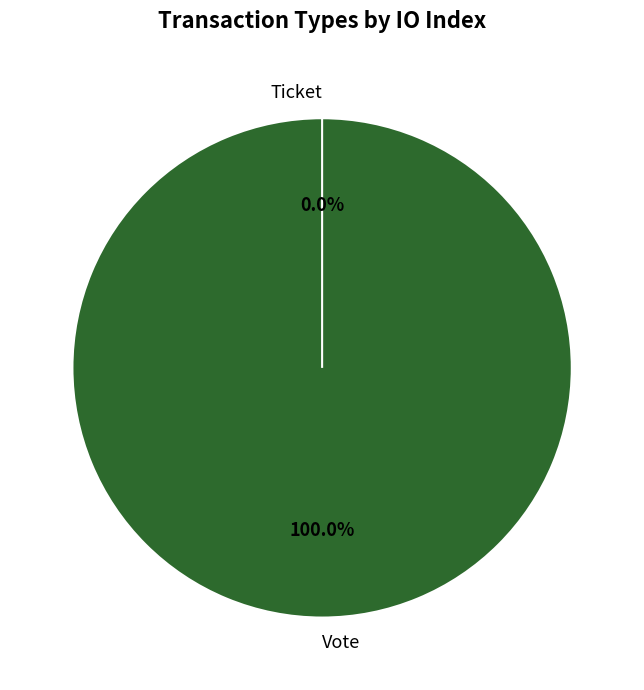

Rank the categories by value from highest to lowest.

Vote, Ticket